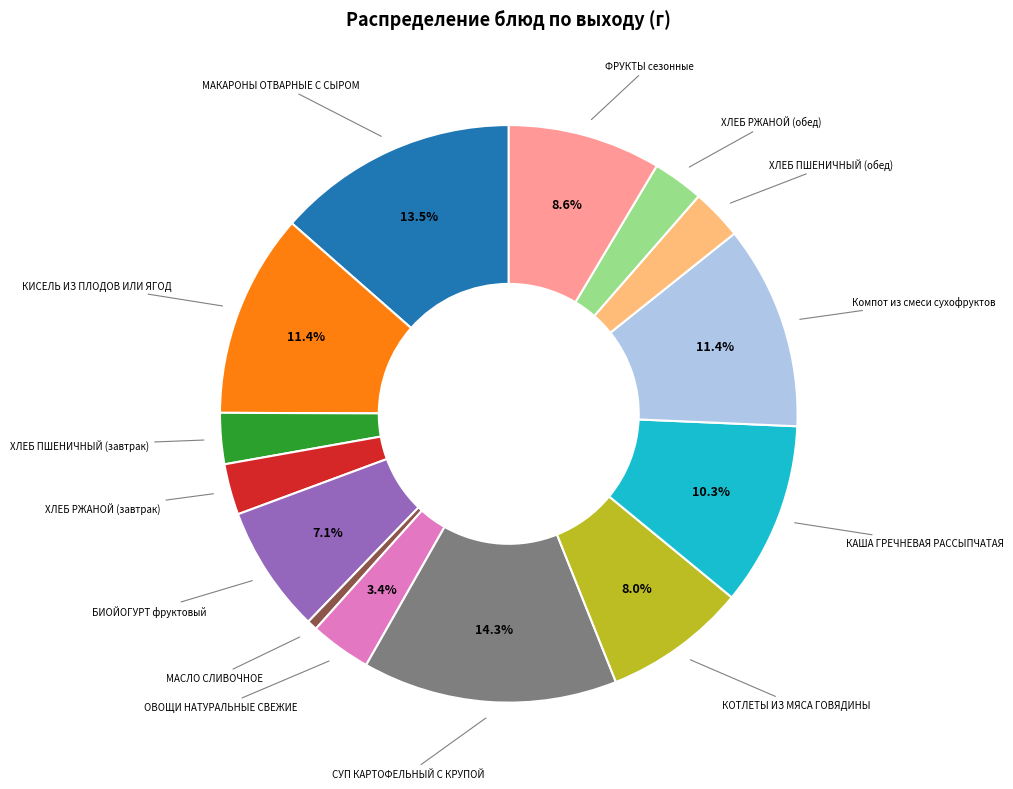

Is the sum of Компот из смеси сухофруктов and КОТЛЕТЫ ИЗ МЯСА ГОВЯДИНЫ greater than half?

No